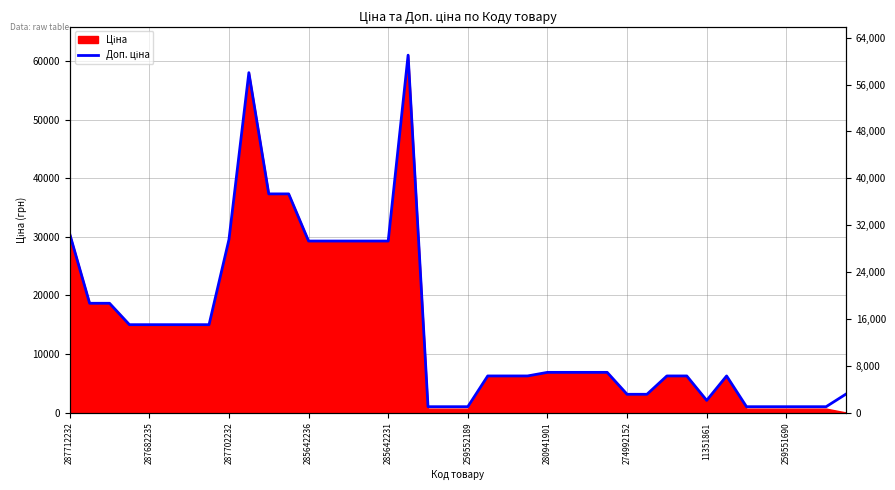

At which category does the chart reach its peak across all series?

17